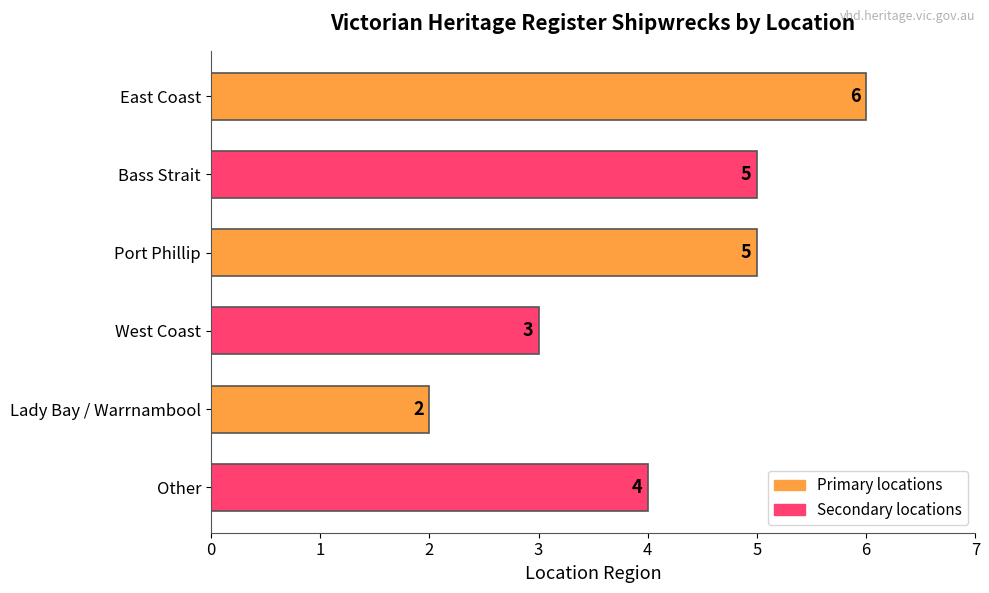

Reading top to bottom, extract all data points from this chart.

East Coast=6	Bass Strait=5	Port Phillip=5	West Coast=3	Lady Bay / Warrnambool=2	Other=4